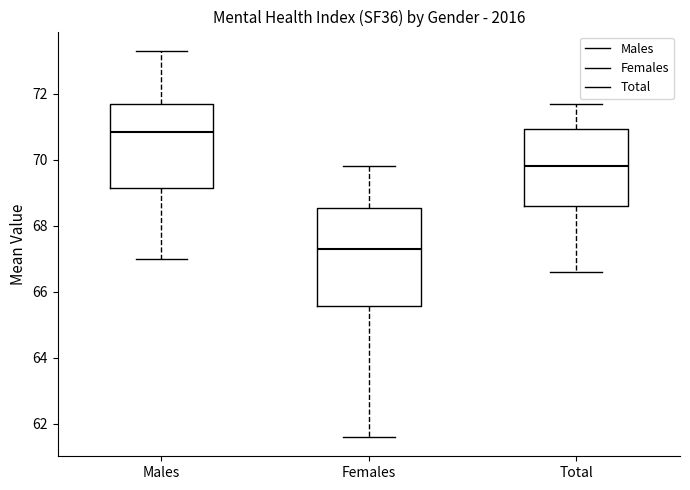

Which box's median line is the highest?

Males